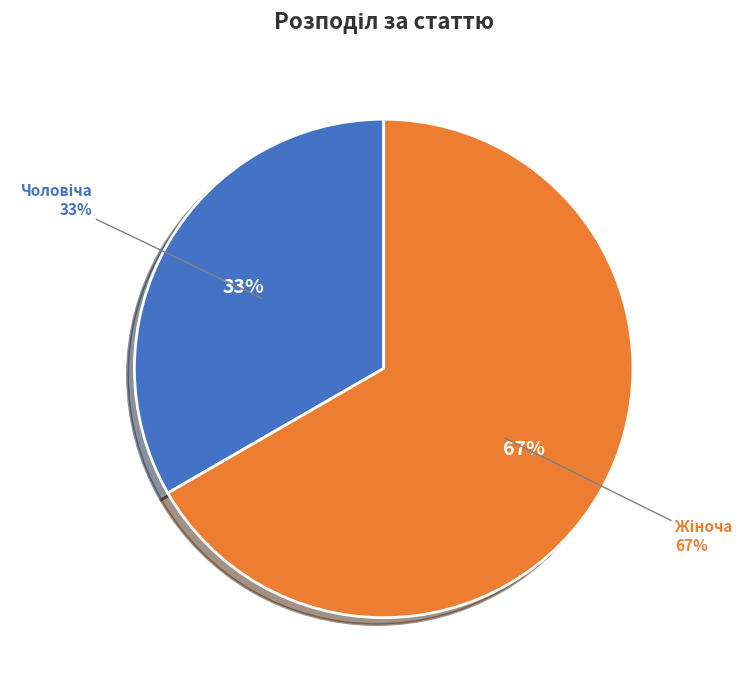

What portion of the pie excludes Чоловіча?

66.7%